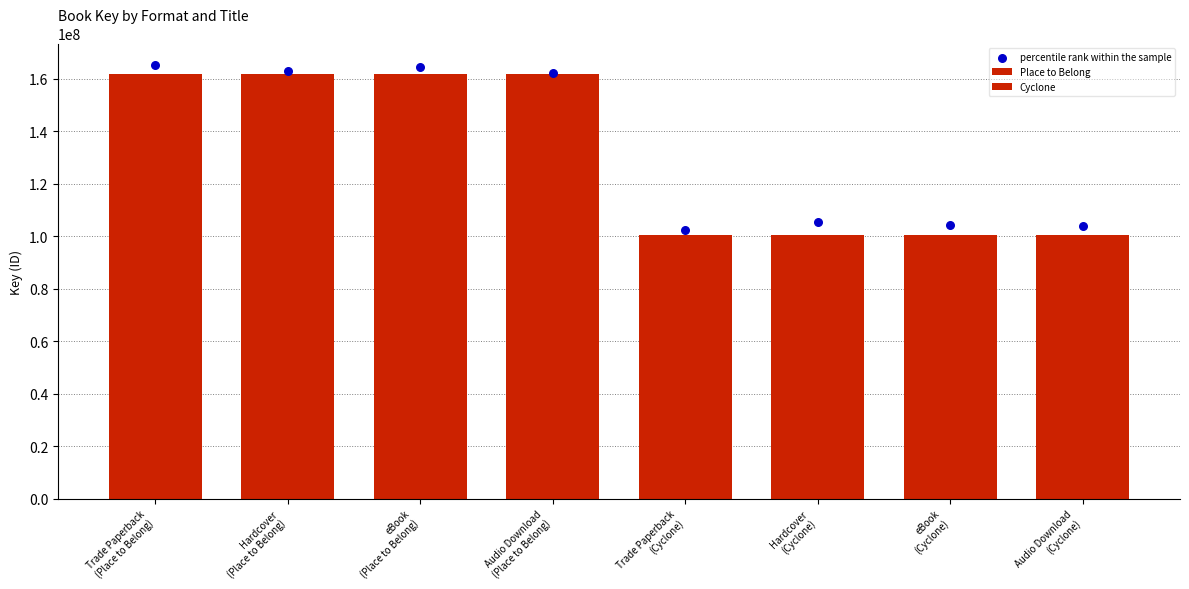

At which category is the sum across all series the highest?

Trade Paperback